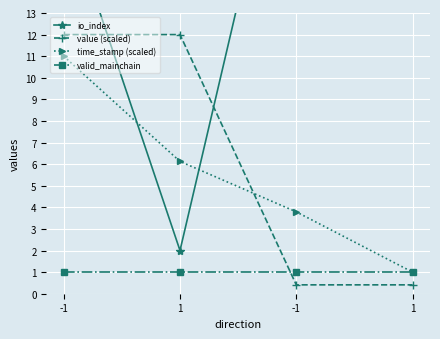

Reading right to left, list all the values displayed in this chart.

io_index: 21.0	25.0	2.0	18.0
value (scaled): 0.4	0.4	12.0	12.0
time_stamp (scaled): 1.0	3.8	6.1	11.0
valid_mainchain: 1.0	1.0	1.0	1.0